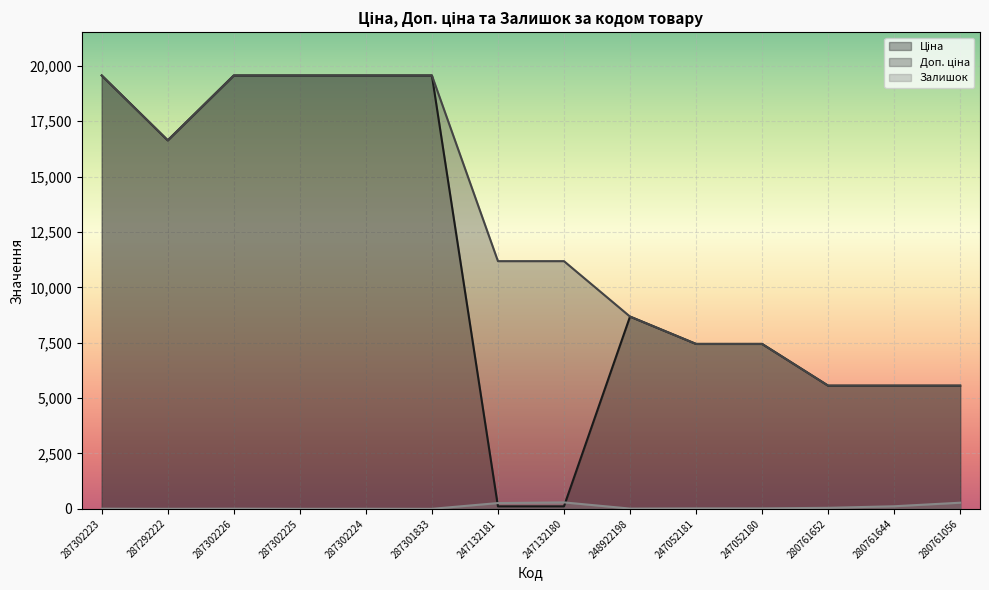

What is the sum of the Доп. ціна values at 247052180 and 247052181?

14889.2